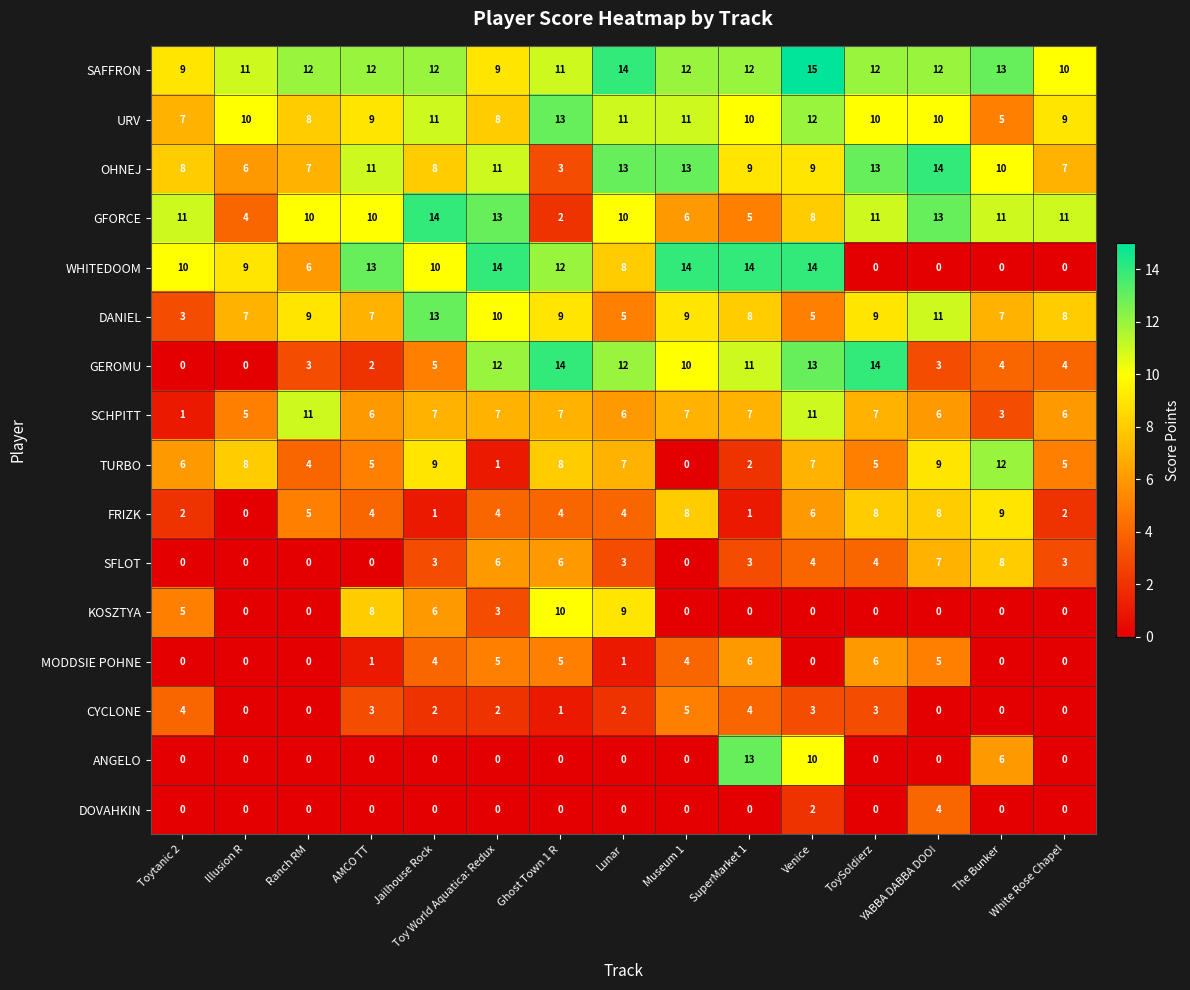

How many FRIZK values are between 2 and 8?

11